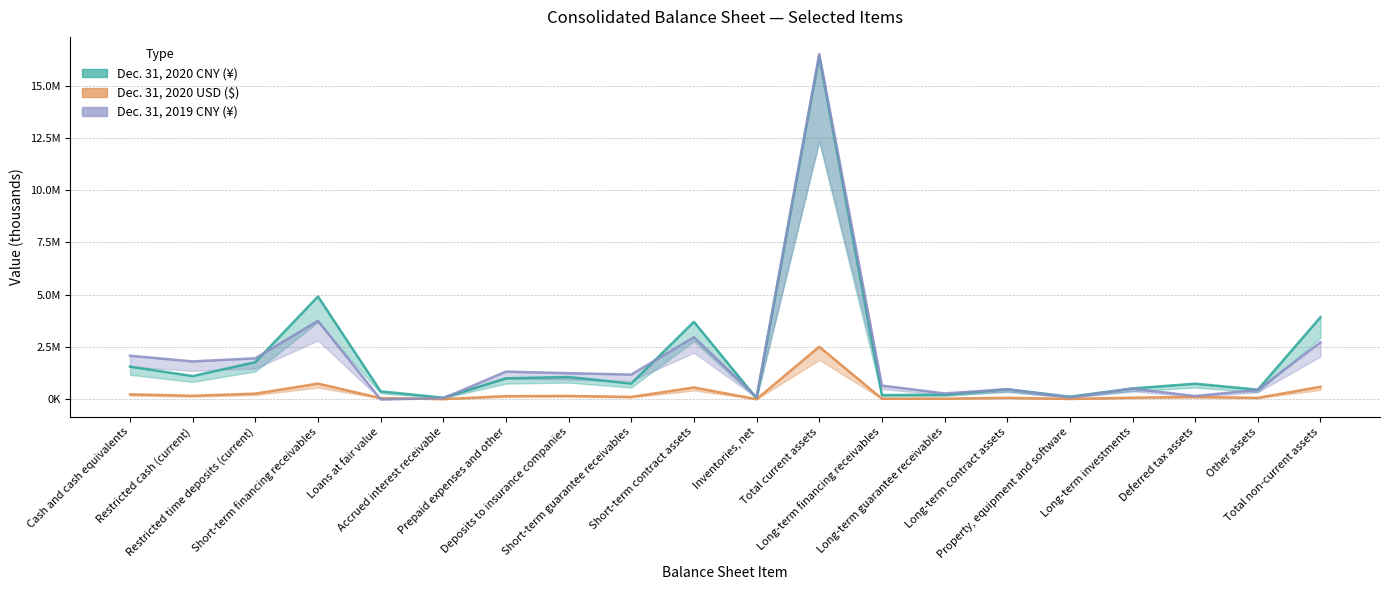

Rank the series by their maximum value, from lowest to highest.

Dec. 31, 2020 USD ($), Dec. 31, 2020 CNY (¥), Dec. 31, 2019 CNY (¥)